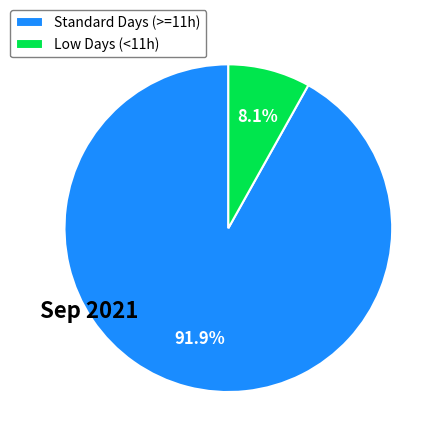

Is there a majority slice in this chart?

Yes